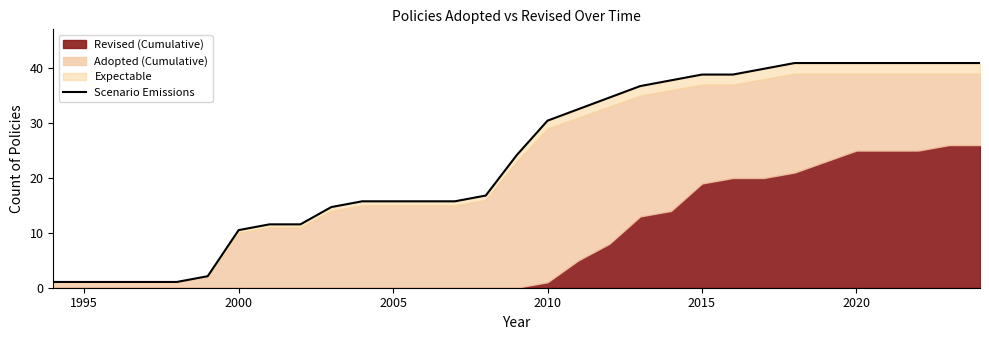

How many lines are shown in the chart?

1